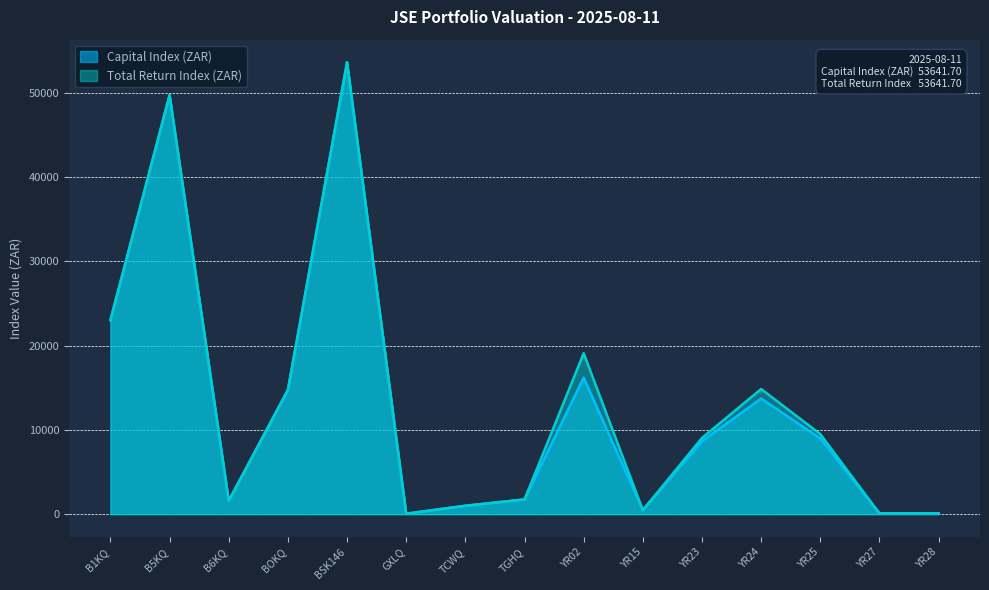

Which series has the largest total across all categories?

Total Return Index (ZAR)